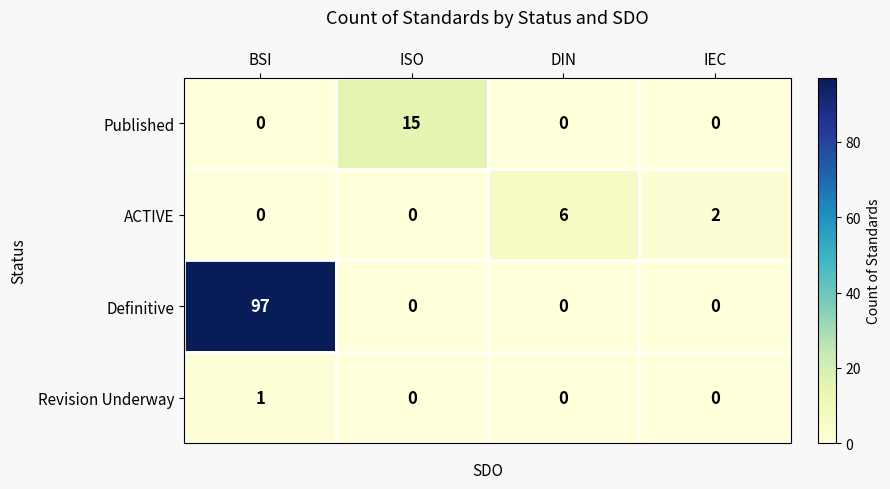

What is the spread (max minus min) of values at DIN?

6